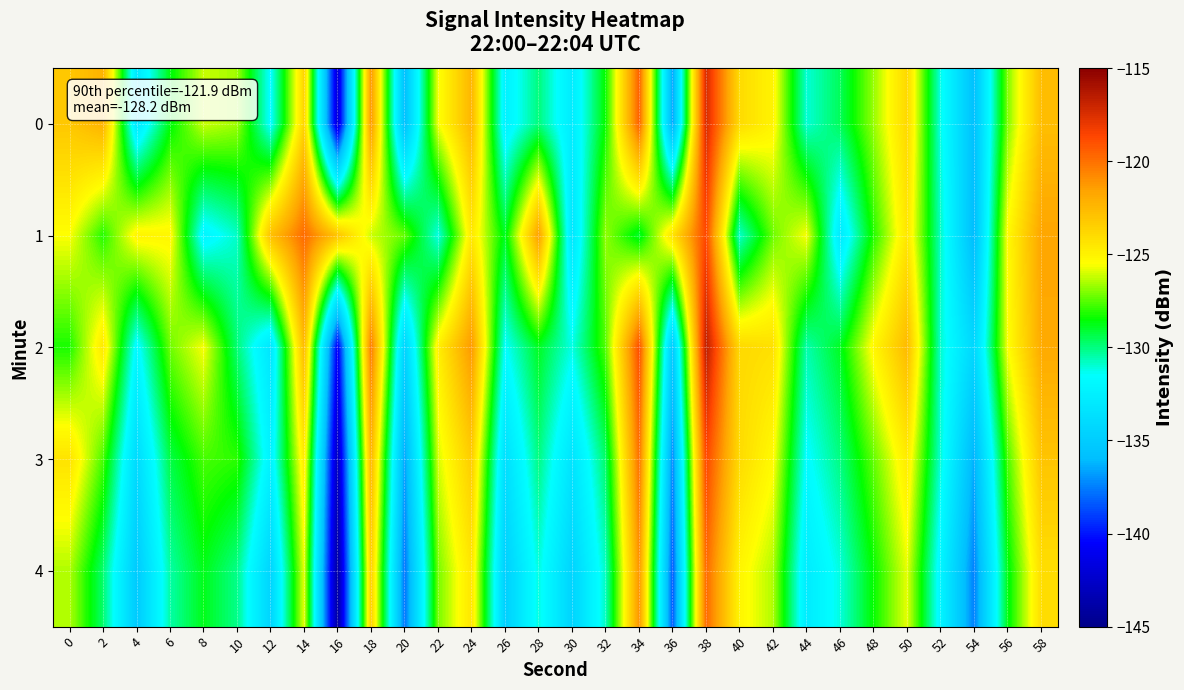

Which has a higher value, 54 or 24?

24